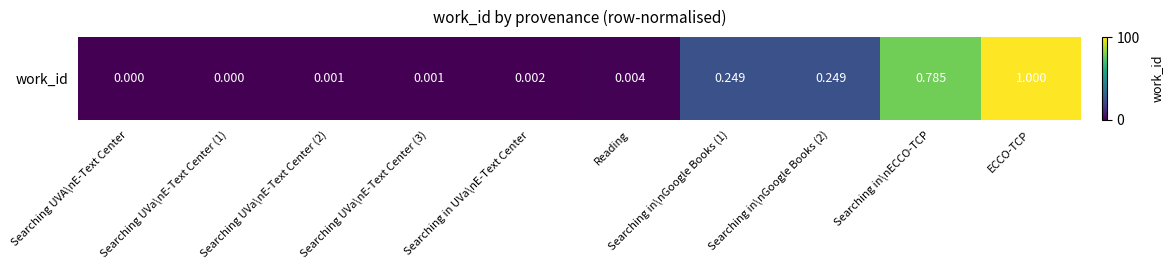

How many distinct data groups are displayed?

1